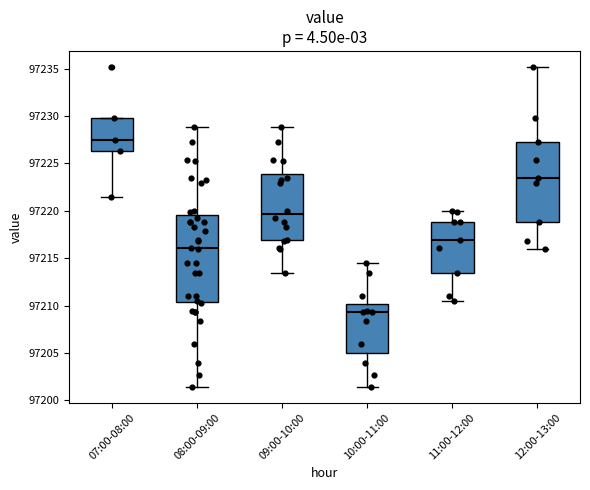

Reading left to right, transcribe this box plot: for each box, give where its median line is, the range the box spans, and where its two whiskers end, as read against the y-axis. The values are not printed on the chart, so give them approximately, as read against the axis.

07:00-08:00: median 97227.5, box 97226.5 to 97230.0, whiskers 97221.5 to 97230.0
08:00-09:00: median 97216.0, box 97210.5 to 97219.5, whiskers 97201.5 to 97229.0
09:00-10:00: median 97219.5, box 97217.0 to 97224.0, whiskers 97213.5 to 97229.0
10:00-11:00: median 97209.5, box 97205.0 to 97210.0, whiskers 97201.5 to 97214.5
11:00-12:00: median 97217.0, box 97213.5 to 97219.0, whiskers 97210.5 to 97220.0
12:00-13:00: median 97223.5, box 97219.0 to 97227.5, whiskers 97216.0 to 97235.0